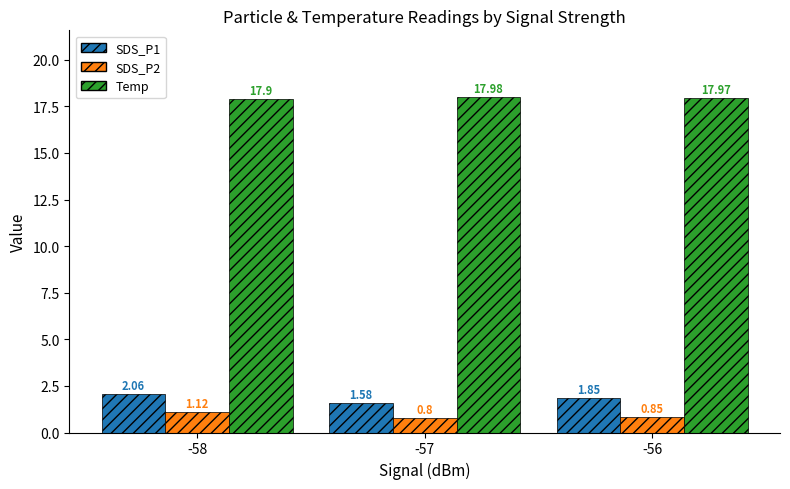

What are all the series names shown in the legend?

SDS_P1, SDS_P2, Temp